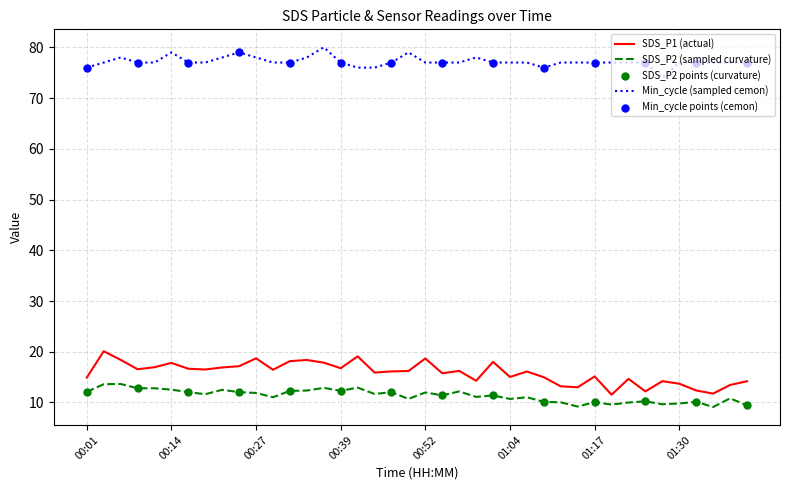

Which series has the widest spread of values?

SDS_P1 (actual)